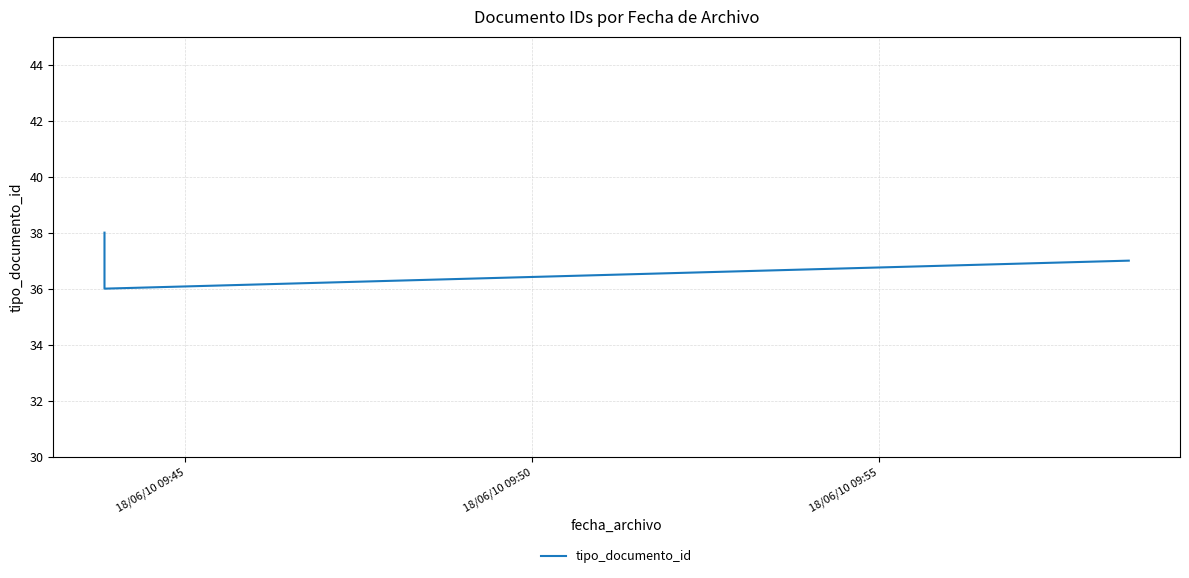

The chart shows a value of 36 at 18/06/10 09:50. True or false?

True